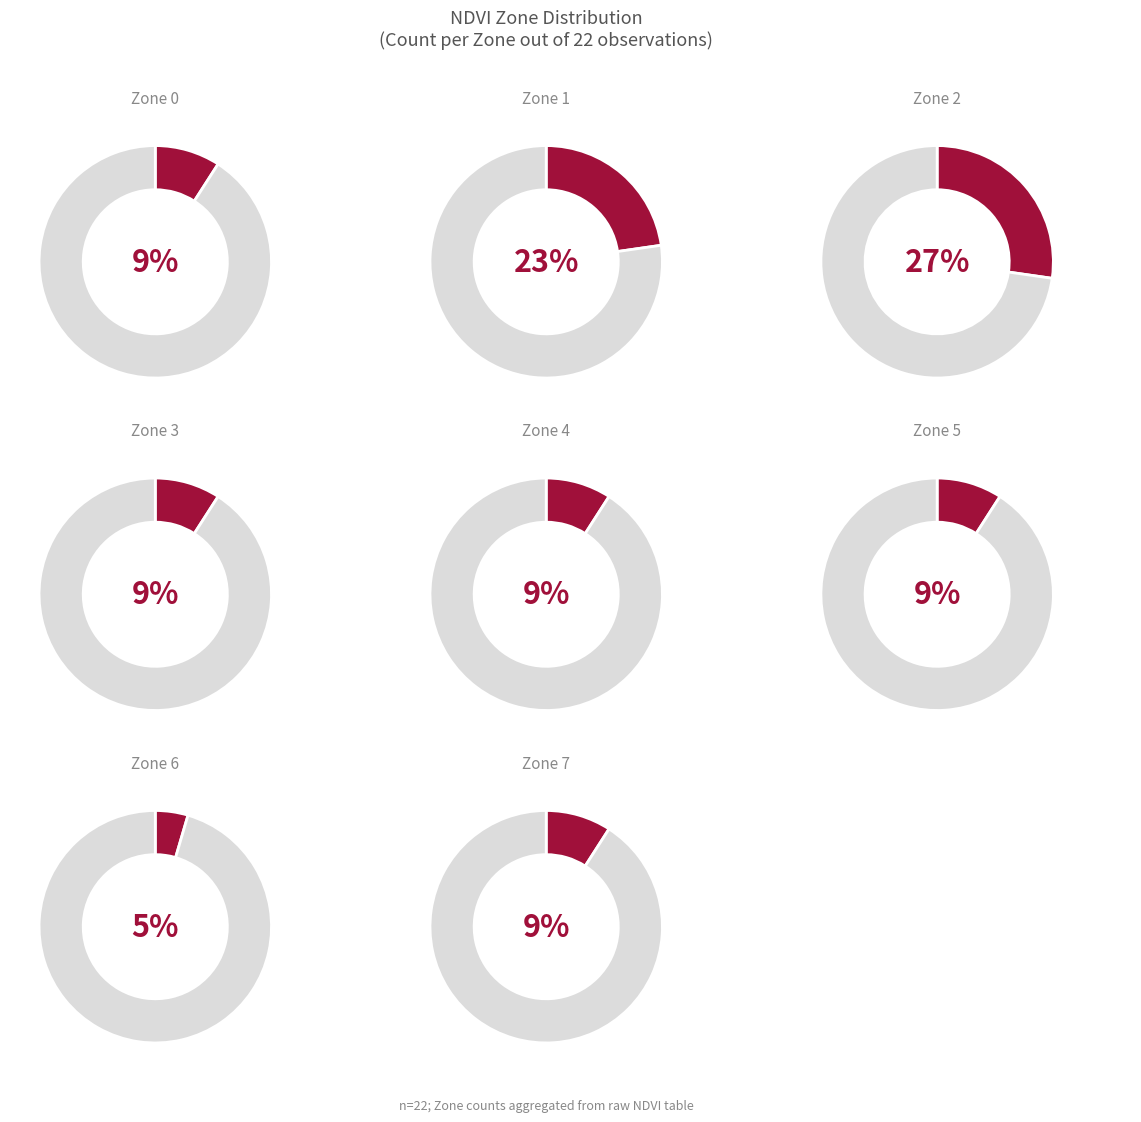

How many segments does this pie chart have?

8